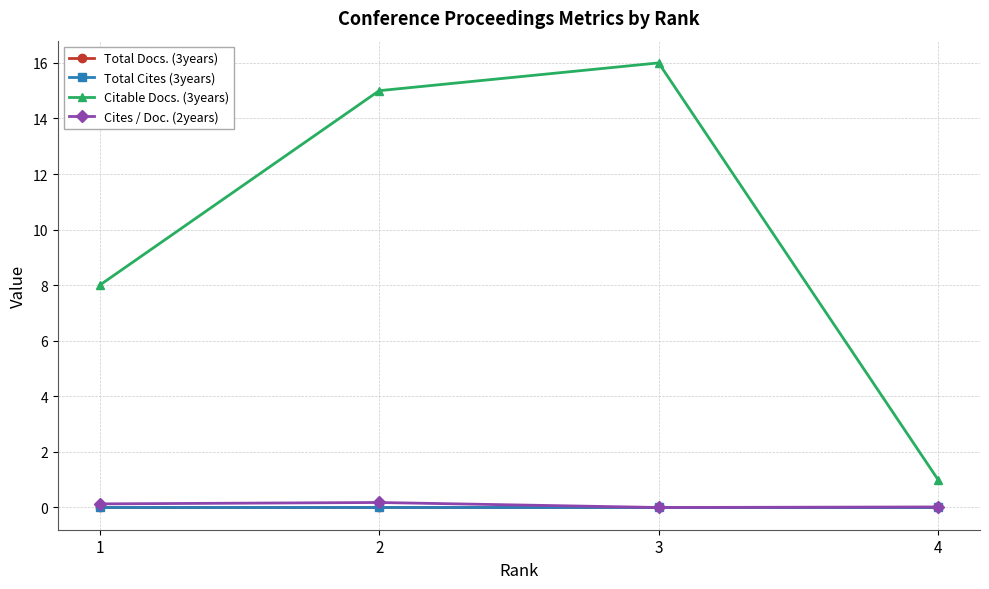

Does the chart have visible grid lines?

Yes